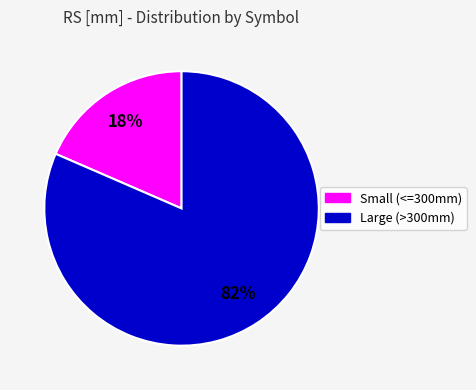

To the nearest percent, what is the average slice percentage?

50%